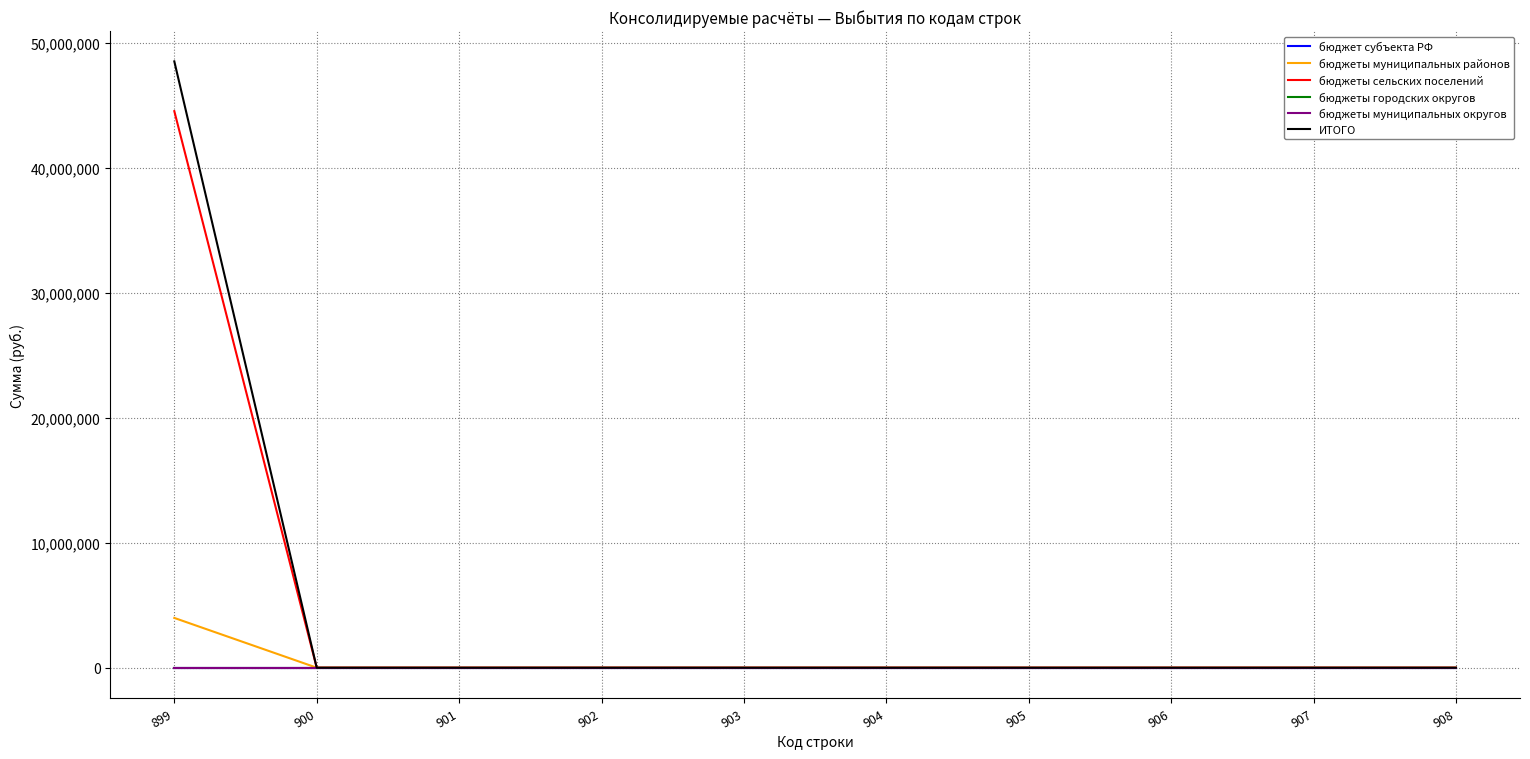

Is it true that бюджеты муниципальных округов equals 0.0 at 908?

True